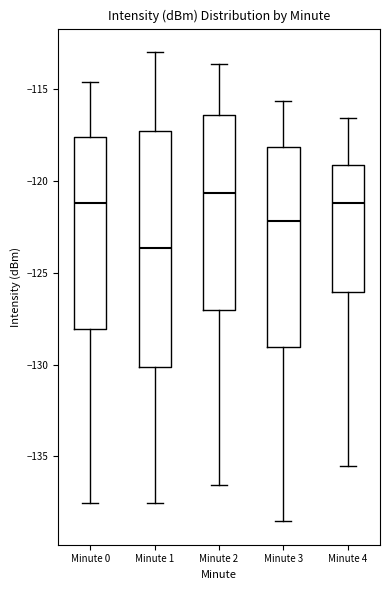

Comparing the boxes themselves (not the whiskers), which one is the tallest?

Minute 1